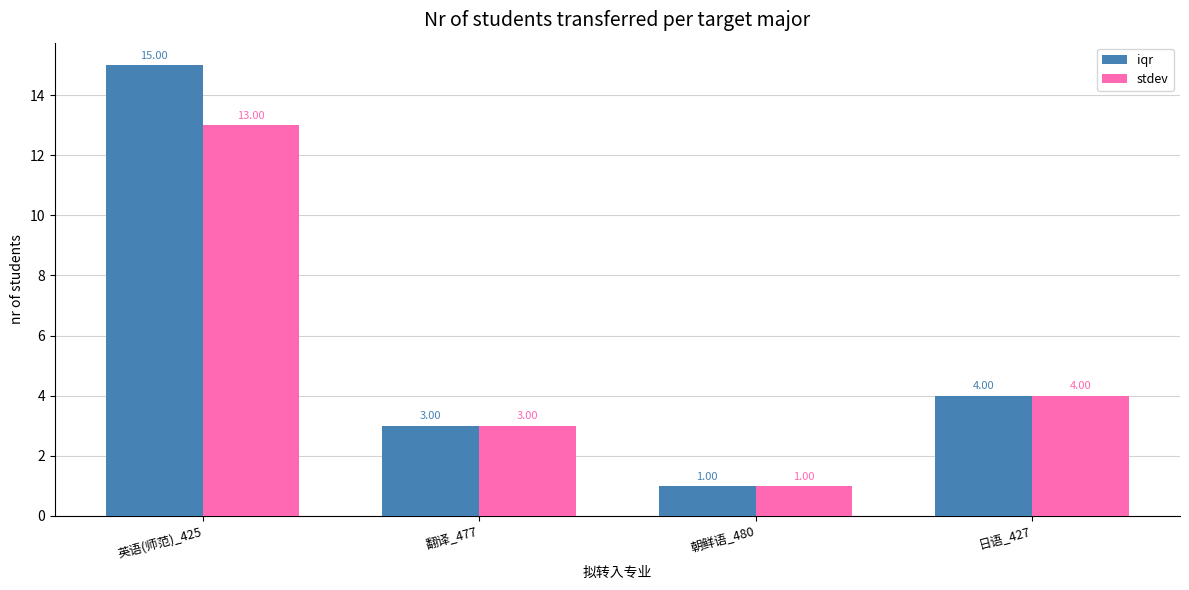

Which series has the widest spread of values?

iqr